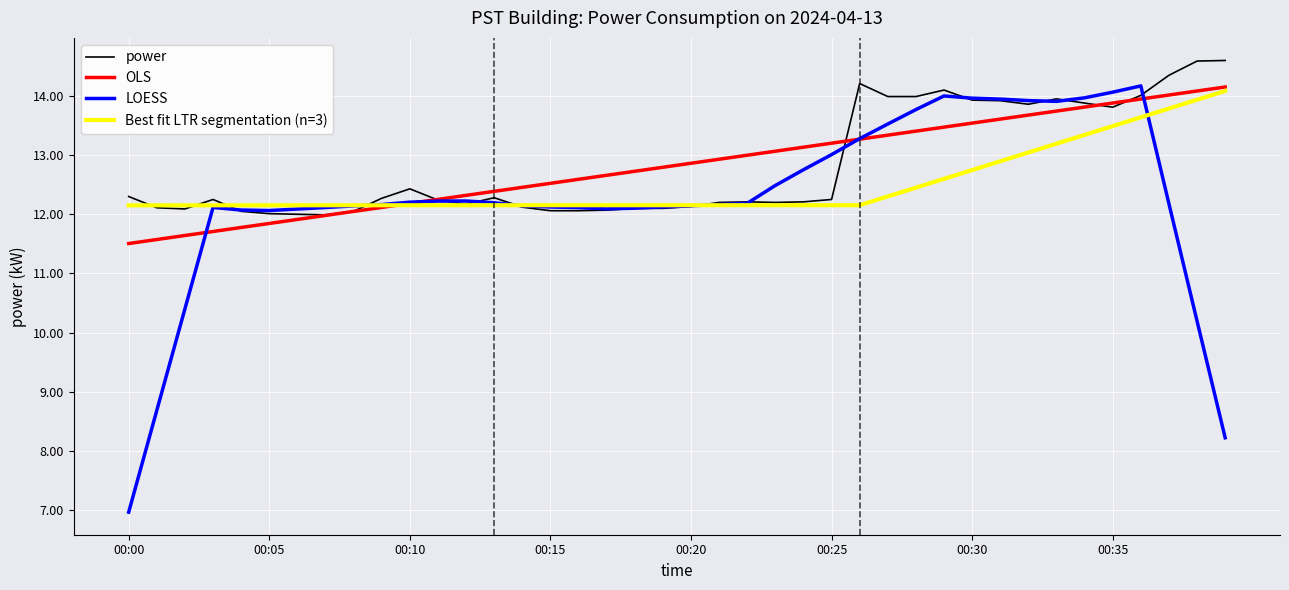

What is the sum of all values?

513.1